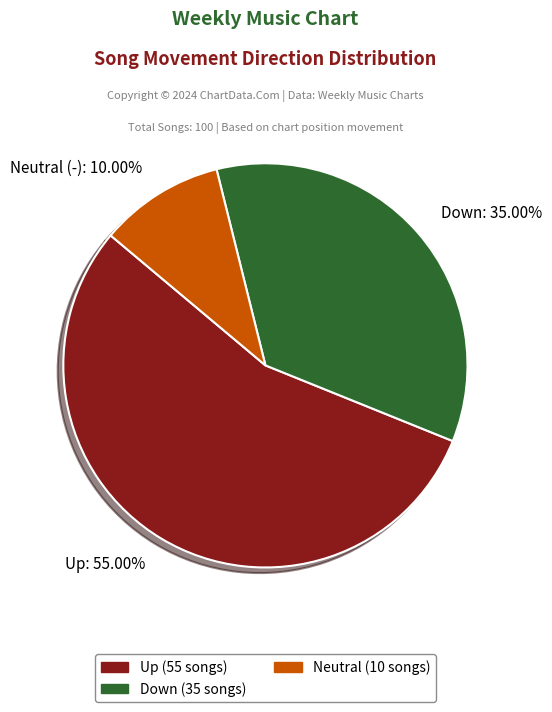

To the nearest percent, what is the difference between the largest and smallest slice percentages?

45%